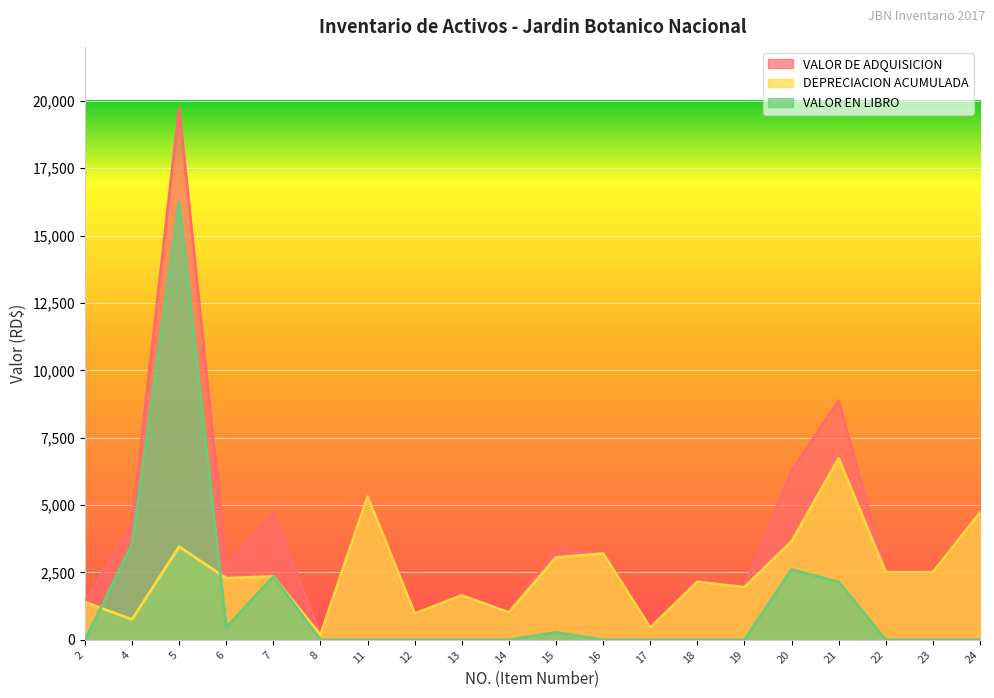

At which label does DEPRECIACION ACUMULADA first exceed 2352?

5